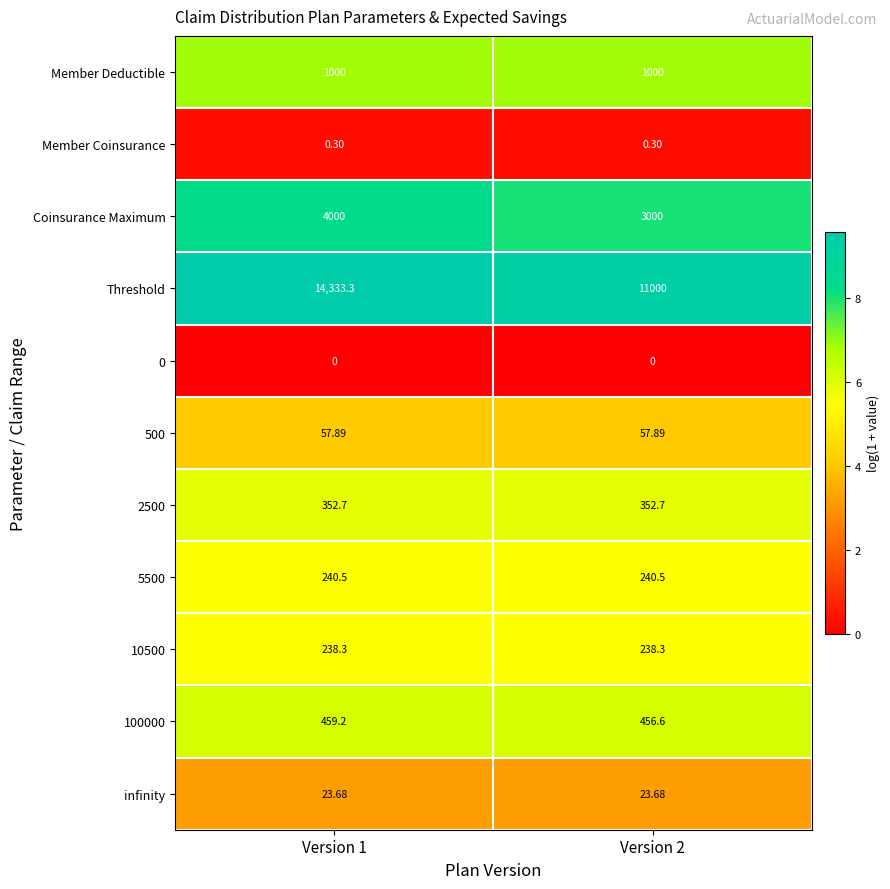

Rank the series by their maximum value, from highest to lowest.

Threshold, Coinsurance Maximum, Member Deductible, 100000, 2500, 5500, 10500, 500, infinity, Member Coinsurance, 0